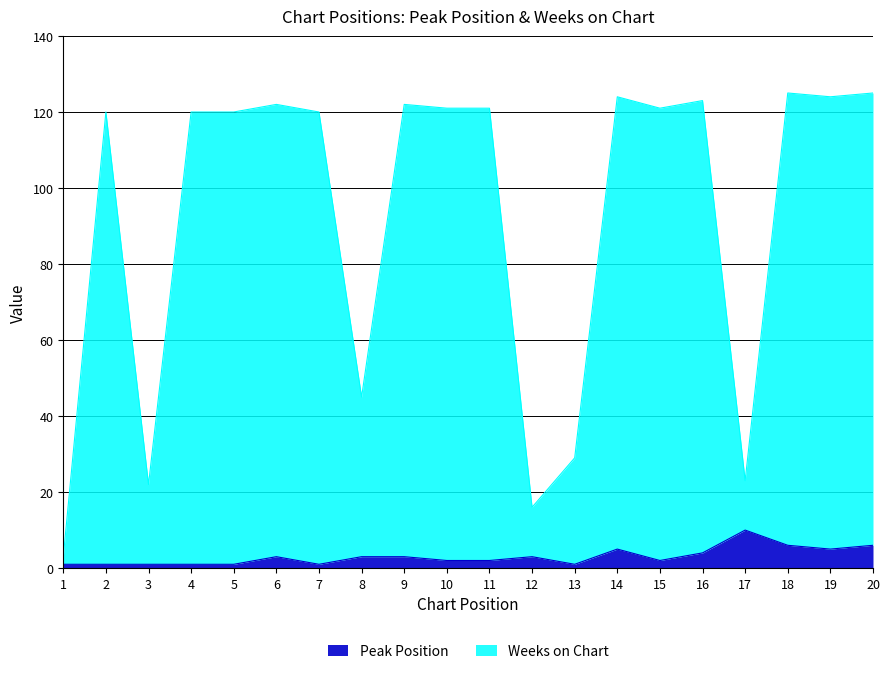

Between 11 and 16, which series saw the biggest shift?

Peak Position